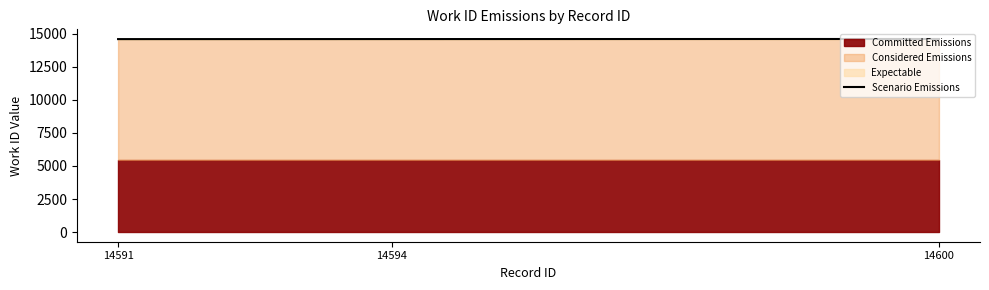

Approximately how many times larger is the value at 14600 compared to 14591?

1.0